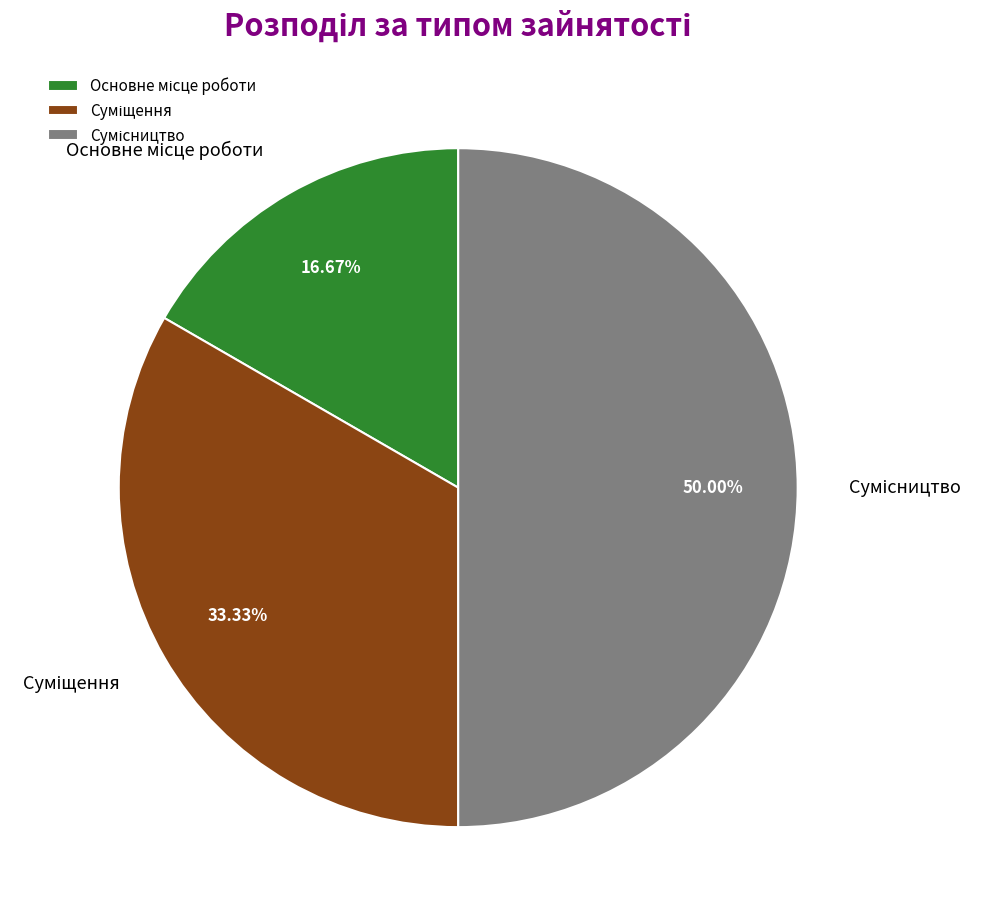

Is there any slice that represents more than half of the pie?

No